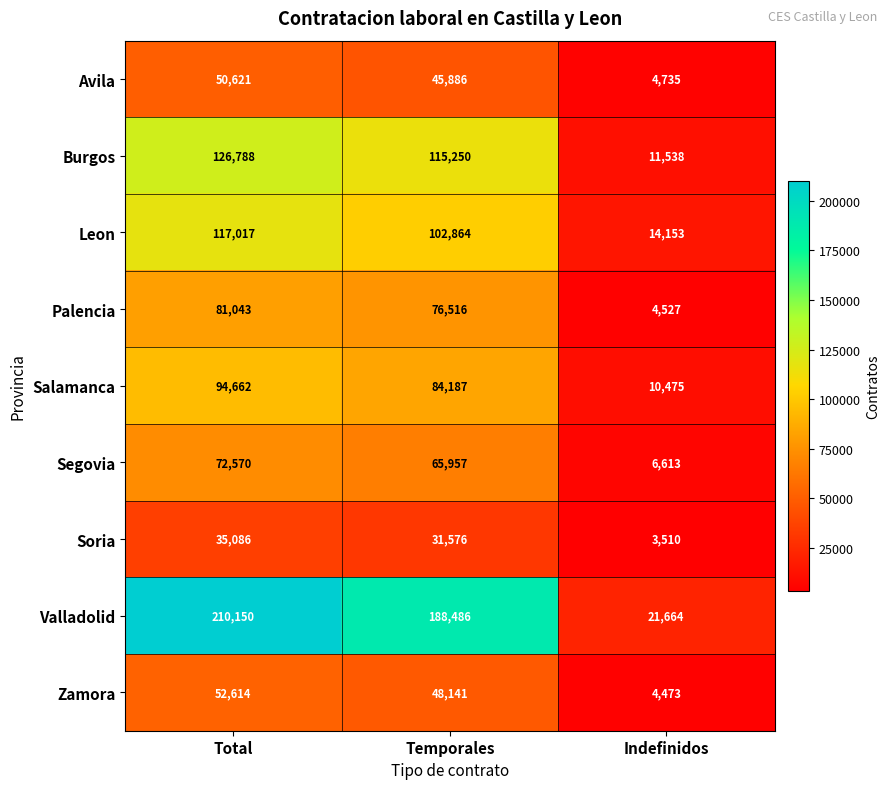

Reading left to right, list all the values displayed in this chart.

Avila: Total=50621	Temporales=45886	Indefinidos=4735
Burgos: Total=126788	Temporales=115250	Indefinidos=11538
Leon: Total=117017	Temporales=102864	Indefinidos=14153
Palencia: Total=81043	Temporales=76516	Indefinidos=4527
Salamanca: Total=94662	Temporales=84187	Indefinidos=10475
Segovia: Total=72570	Temporales=65957	Indefinidos=6613
Soria: Total=35086	Temporales=31576	Indefinidos=3510
Valladolid: Total=210150	Temporales=188486	Indefinidos=21664
Zamora: Total=52614	Temporales=48141	Indefinidos=4473